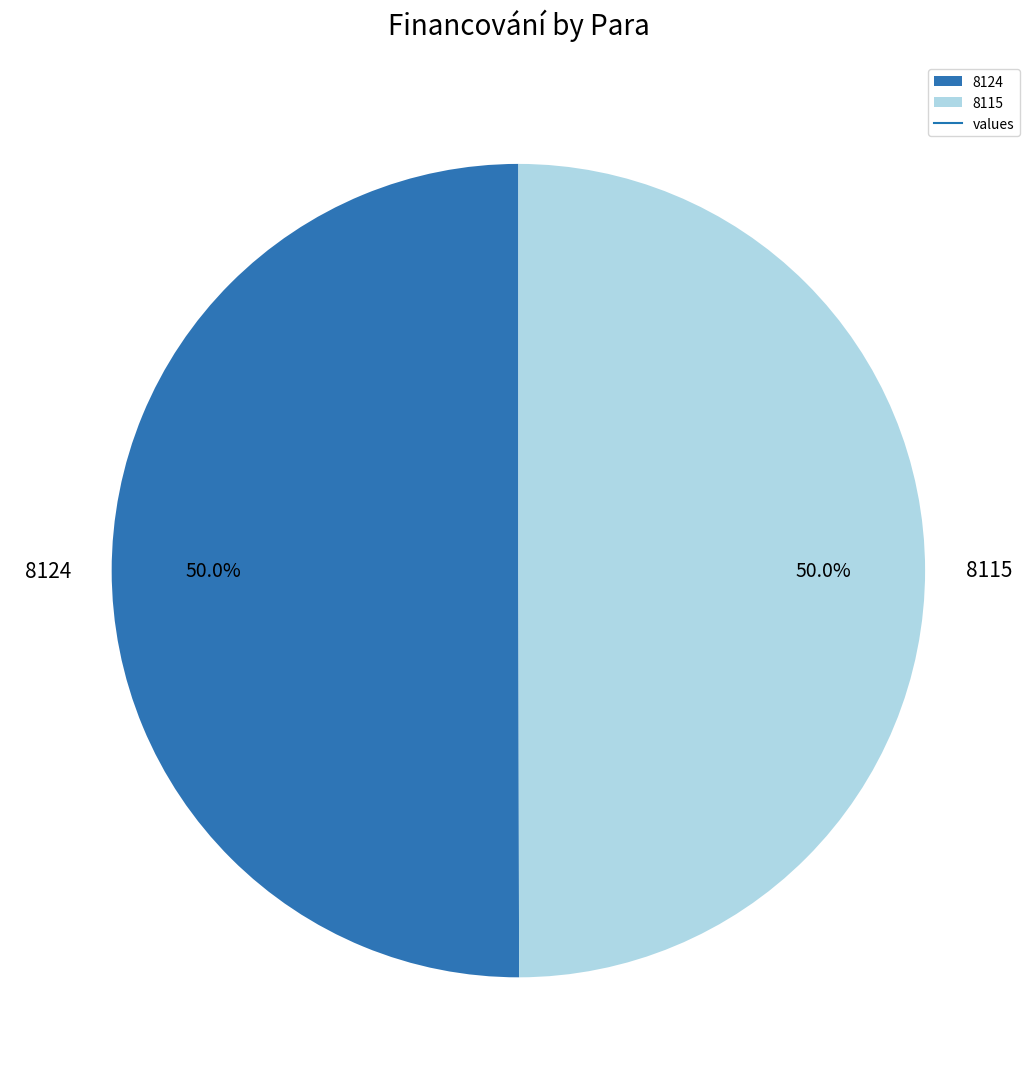

What is the total percentage of 8124 and 8115?

100.0%